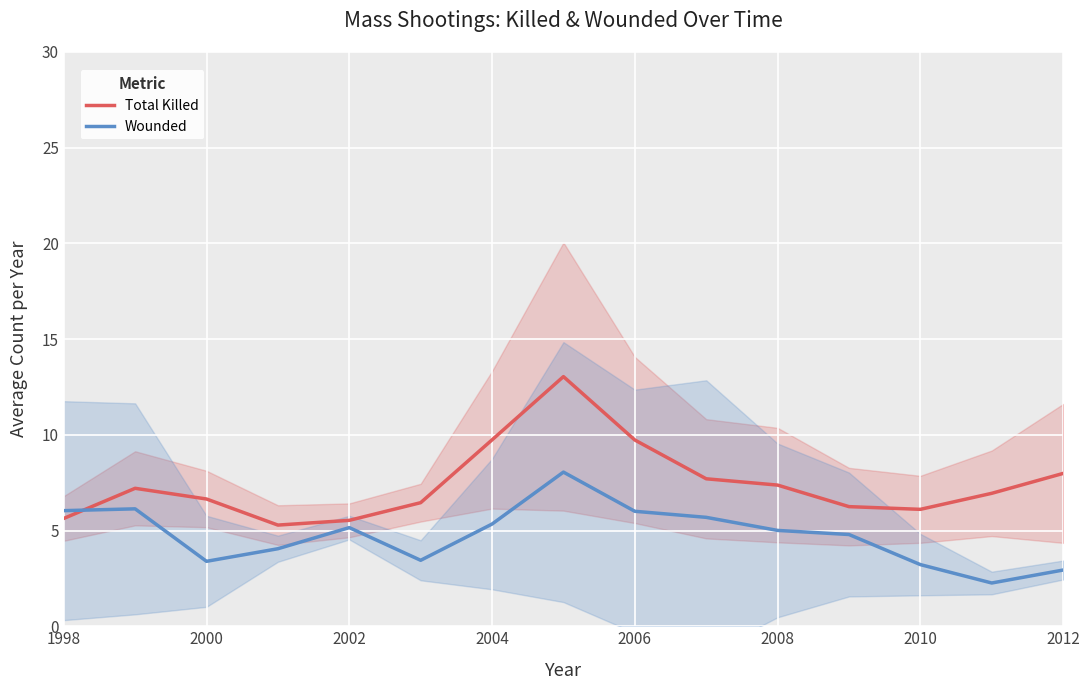

How many values in the Total Killed series are below 6?

3